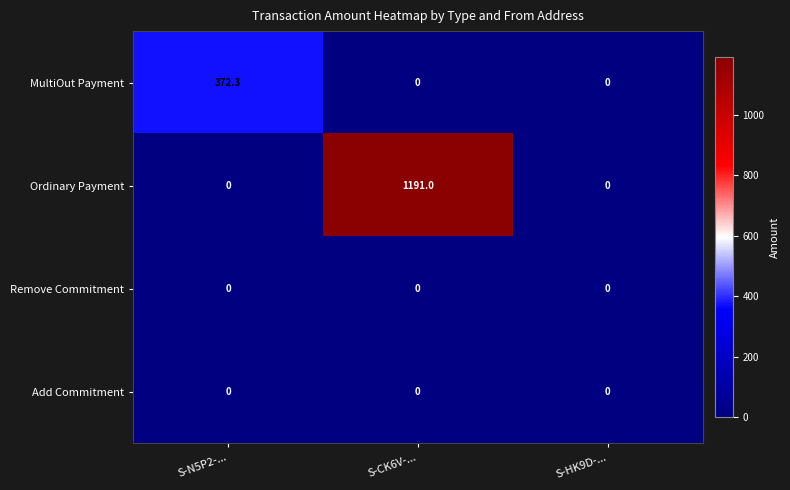

What is the spread (max minus min) of values at S-CK6V-...?

1191.0